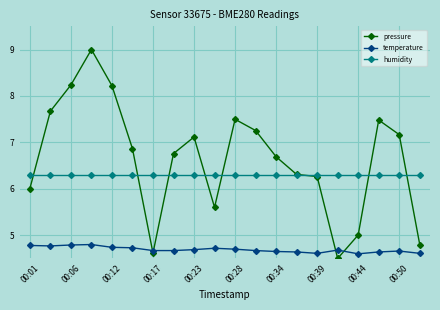

What is the greatest value displayed?

9.0